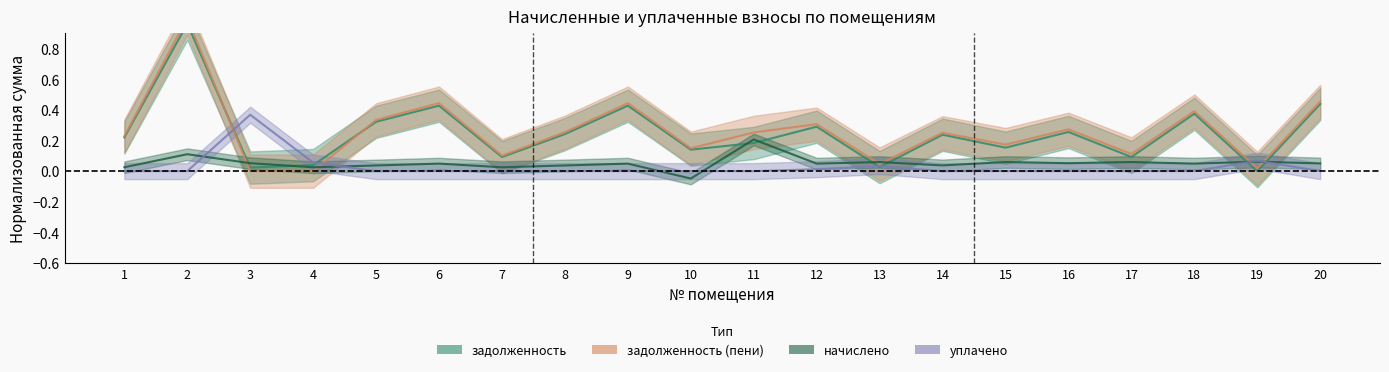

Which category has the highest value across all series?

2